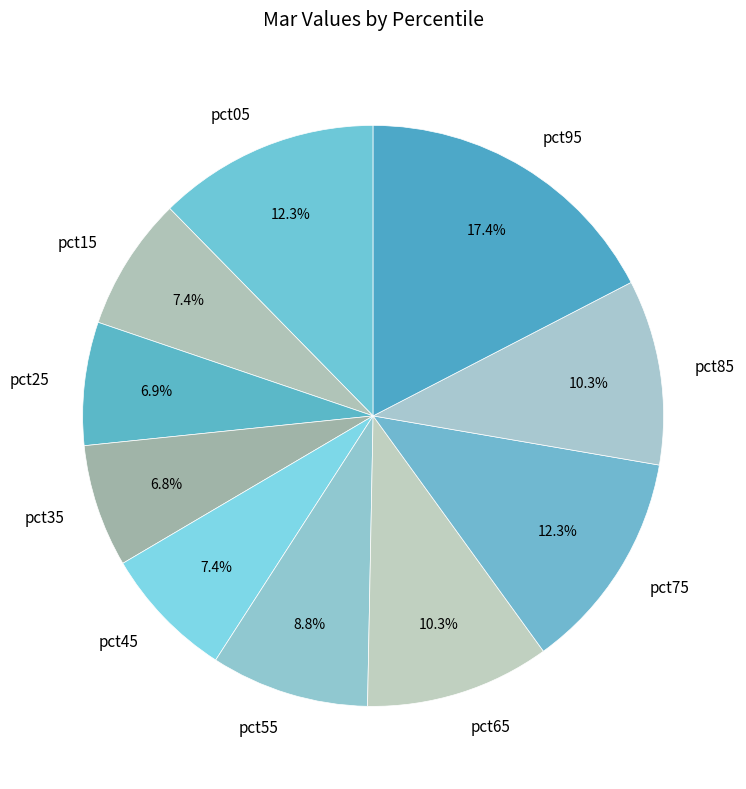

To the nearest percent, what percentage of the pie is pct85?

10%